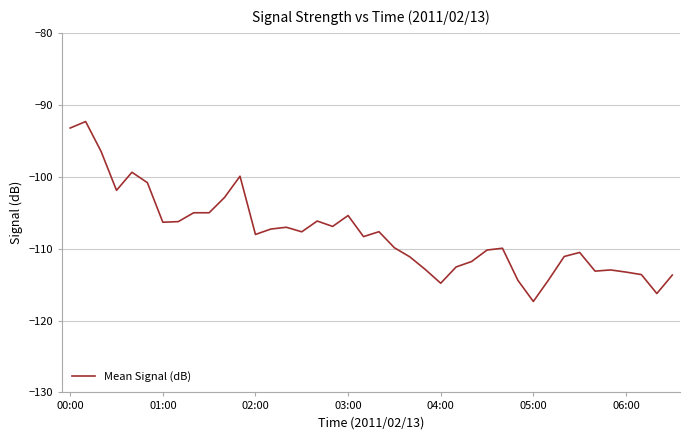

What is the difference between the maximum and minimum values?

25.0